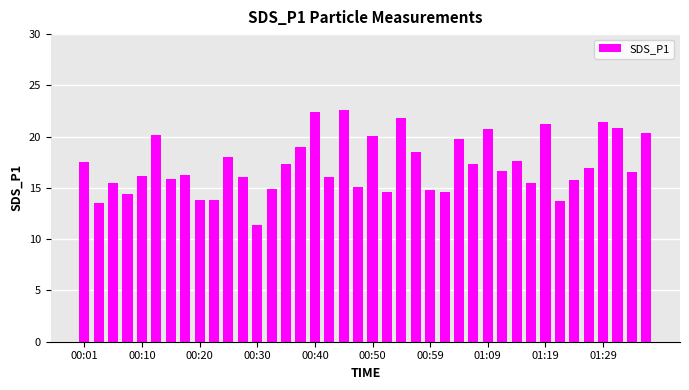

What is the value of the 20th bar from the left?

15.1